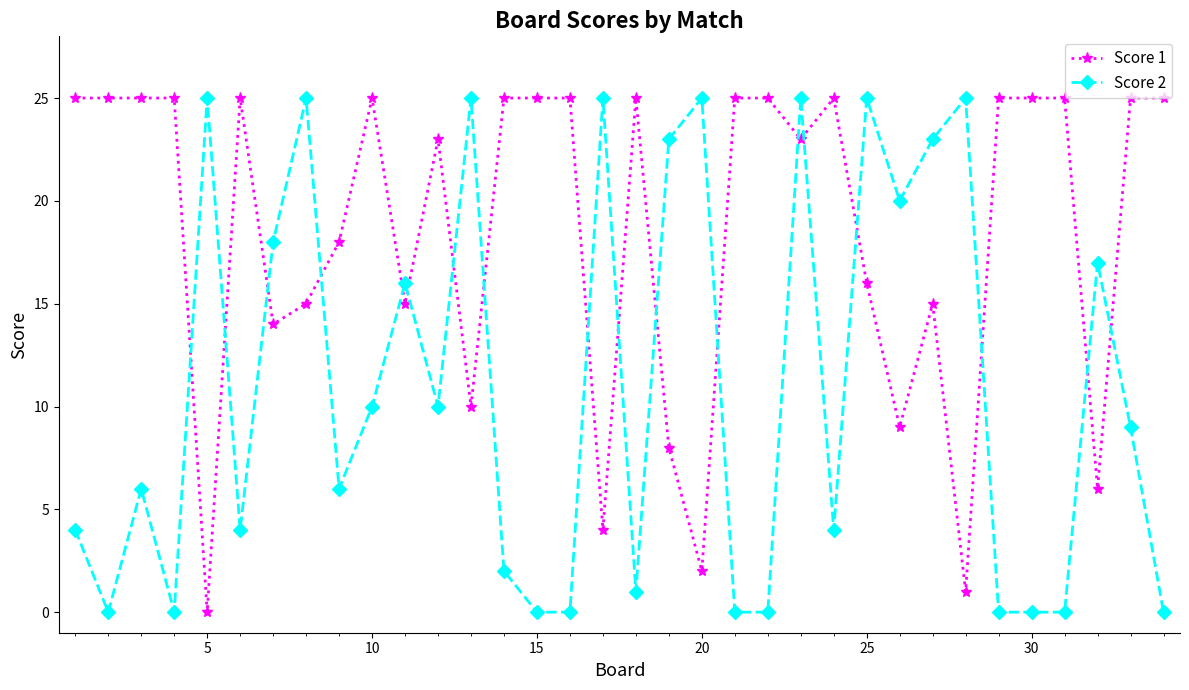

What is the greatest value displayed?

25